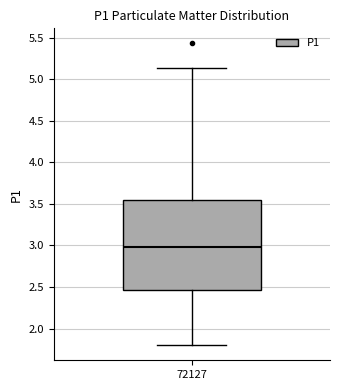

Read this box plot against the y-axis: the position of the median line, the range covered by the box, and the ends of both whiskers. The values are not printed on the chart, so give them approximately, as read against the axis.

median 3.00, box 2.45 to 3.55, whiskers 1.80 to 5.15